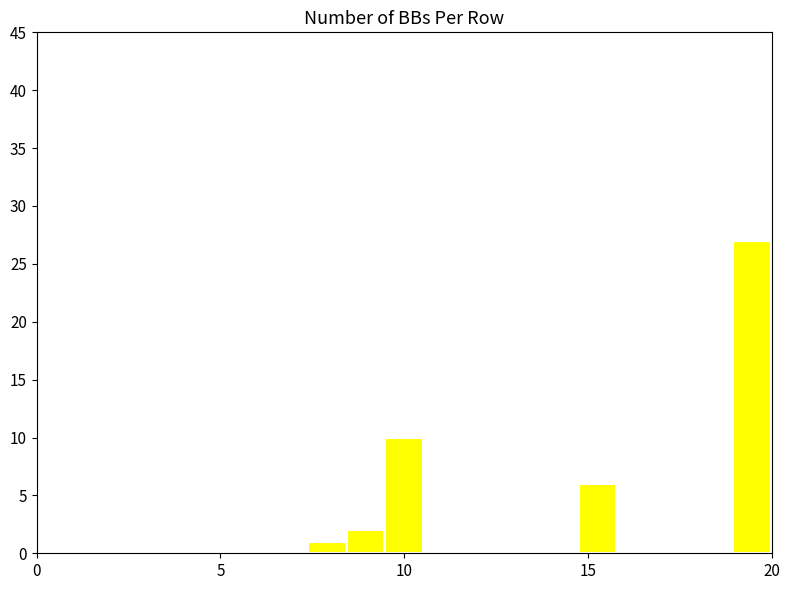

Around what value on the x-axis is the tallest bar? Give the approximate position of its centre, as read against the axis.

19.5